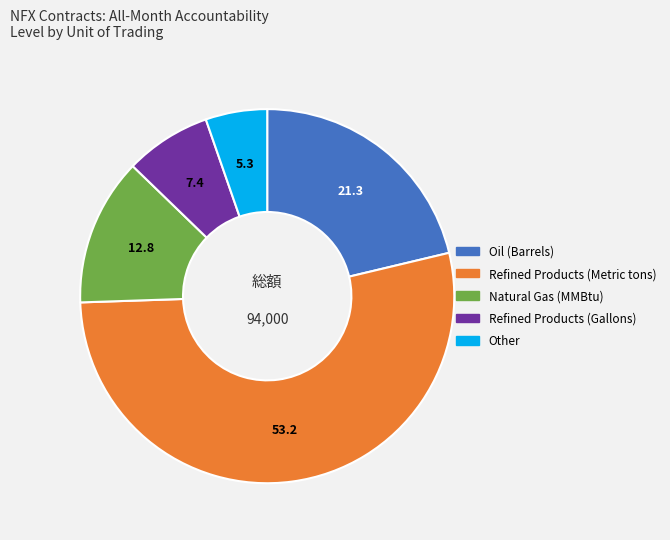

Rank the categories by value from lowest to highest.

Other, Refined Products (Gallons), Natural Gas (MMBtu), Oil (Barrels), Refined Products (Metric tons)